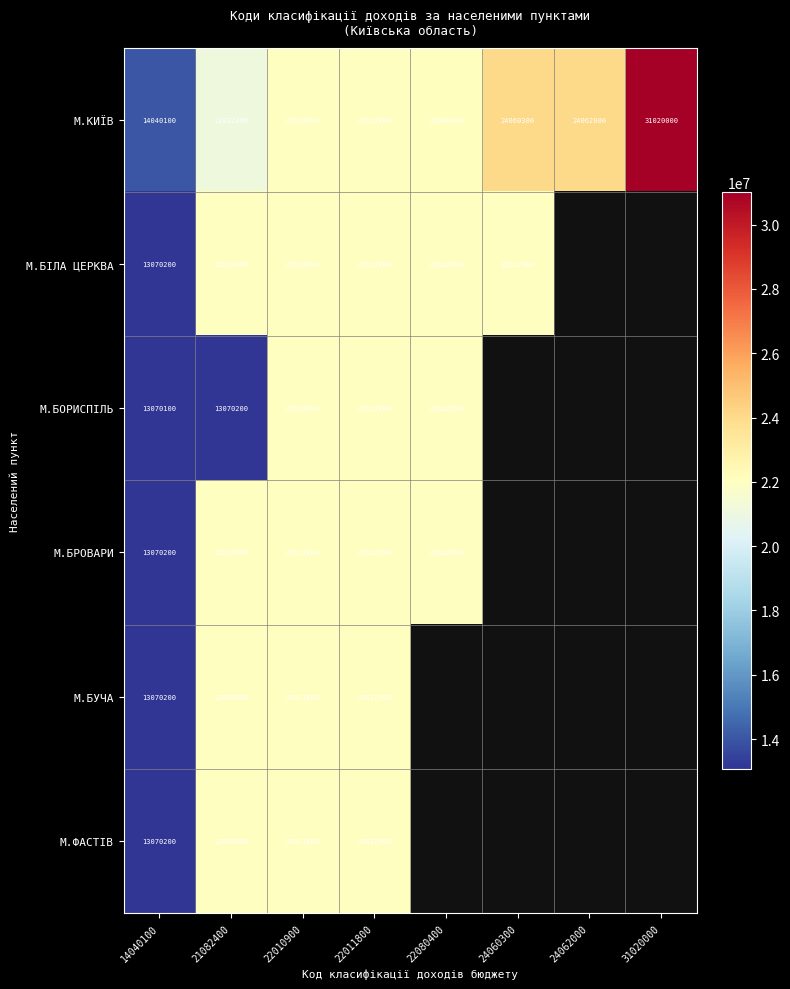

What is the sum of all М.КИЇВ values?

180367900